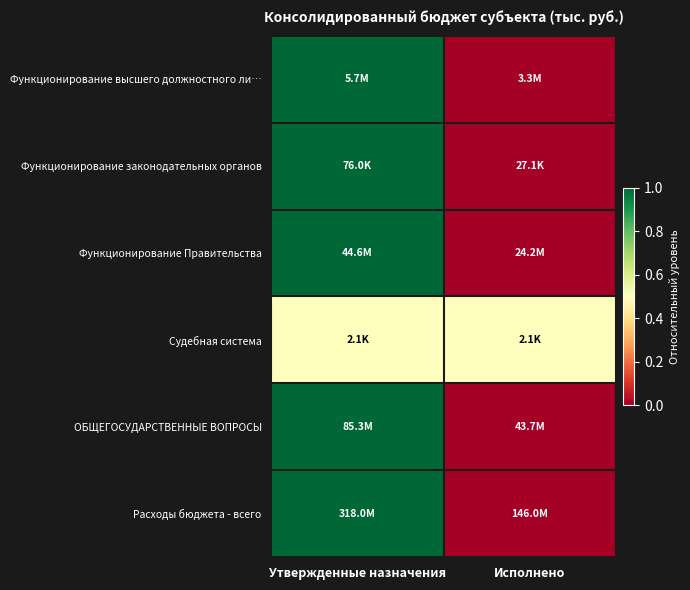

Rank the series by their maximum value, from lowest to highest.

Судебная система, Функционирование высшего должностного ли…, Функционирование законодательных органов, Функционирование Правительства, ОБЩЕГОСУДАРСТВЕННЫЕ ВОПРОСЫ, Расходы бюджета - всего